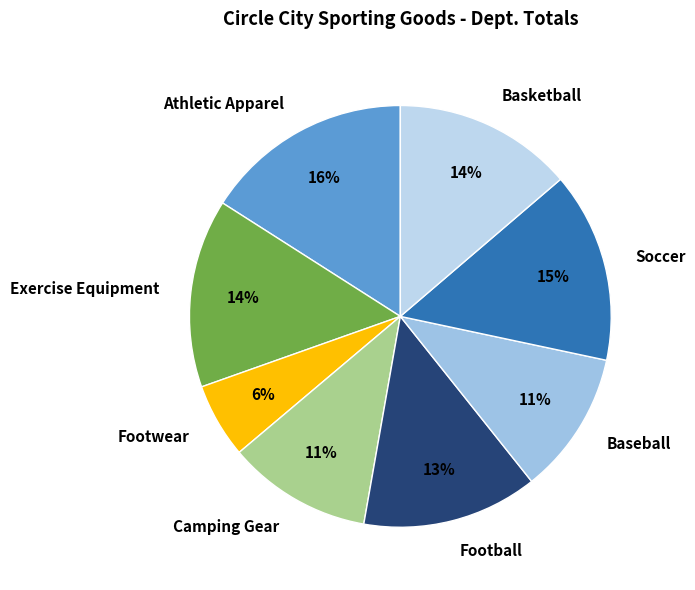

Combined, do Footwear and Soccer account for over 50%?

No